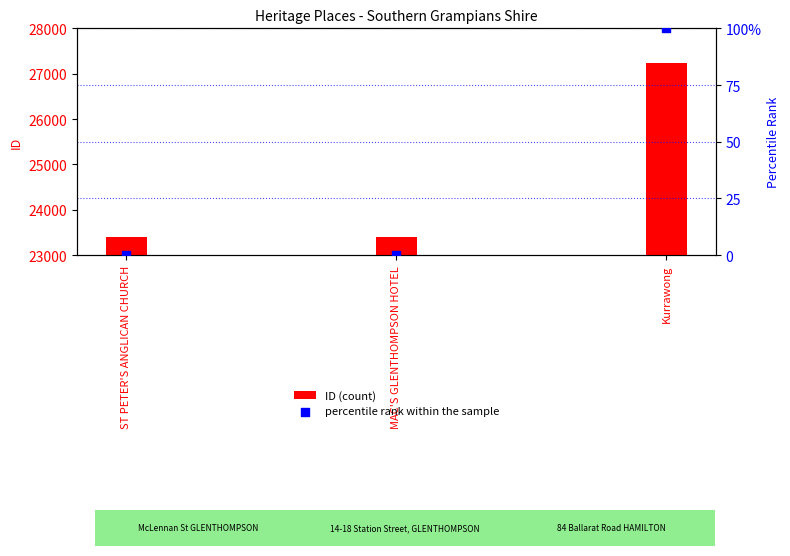

Which series has the widest spread of Y values?

ID (count)